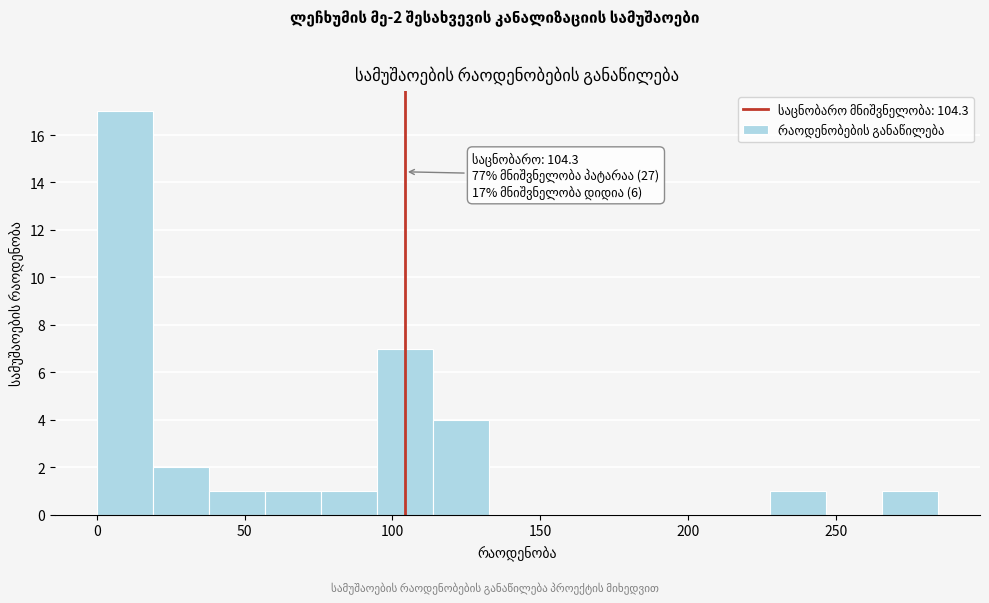

Around what value on the x-axis is the tallest bar? Give the approximate position of its centre, as read against the axis.

10